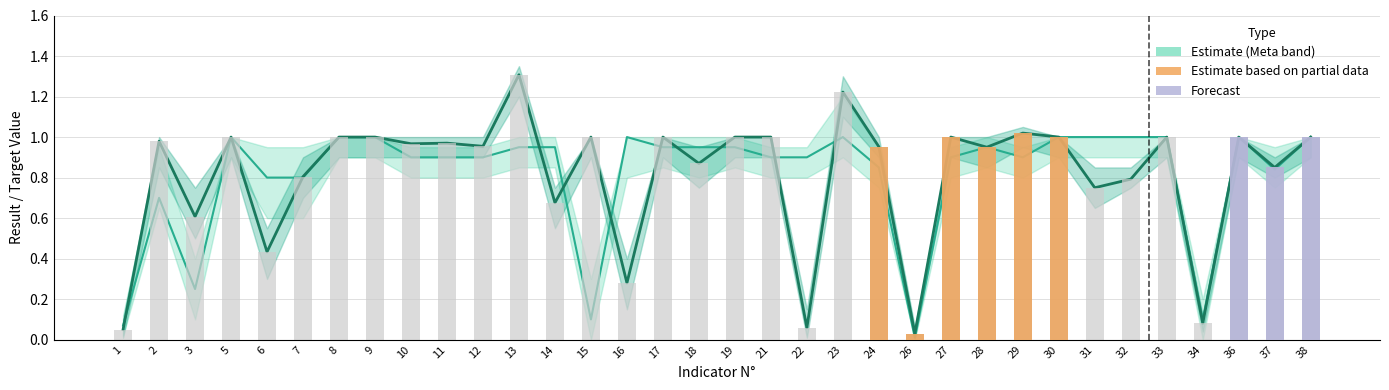

What is the difference between the maximum and minimum values in the Resultado (Result) series?

1.3